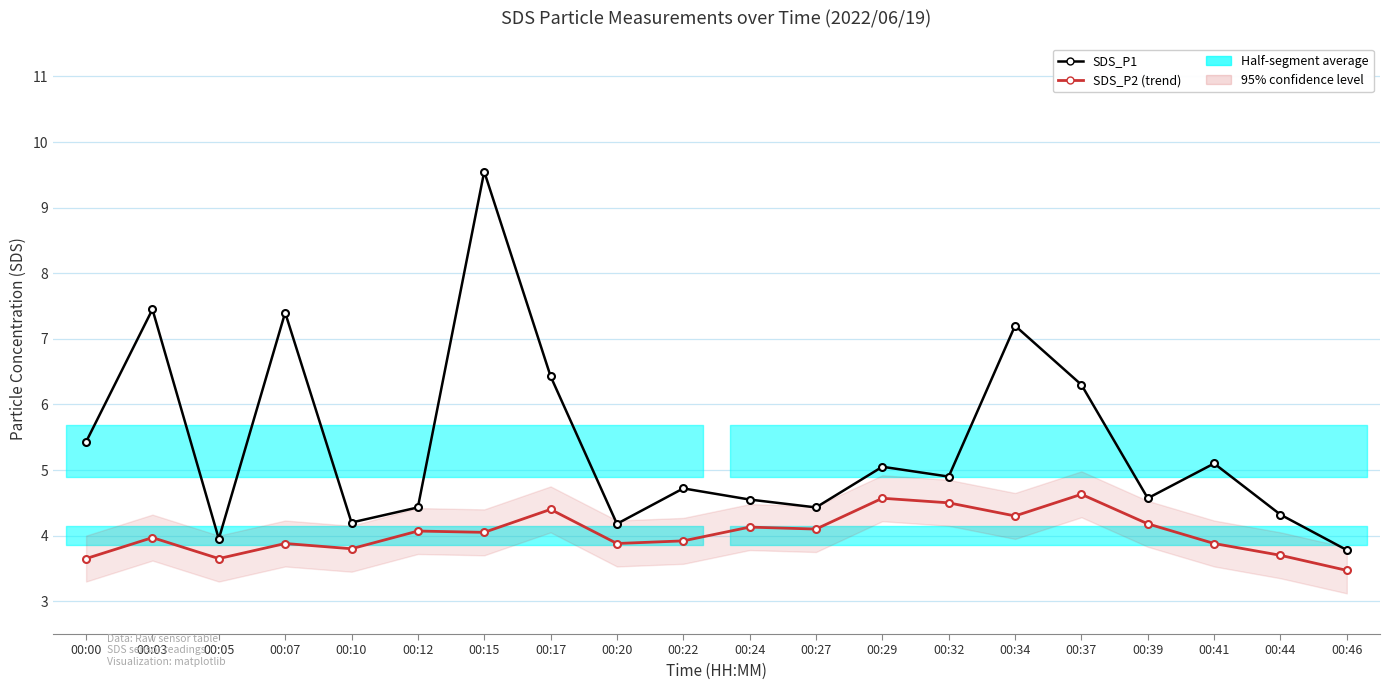

What is the smallest value displayed?

3.5